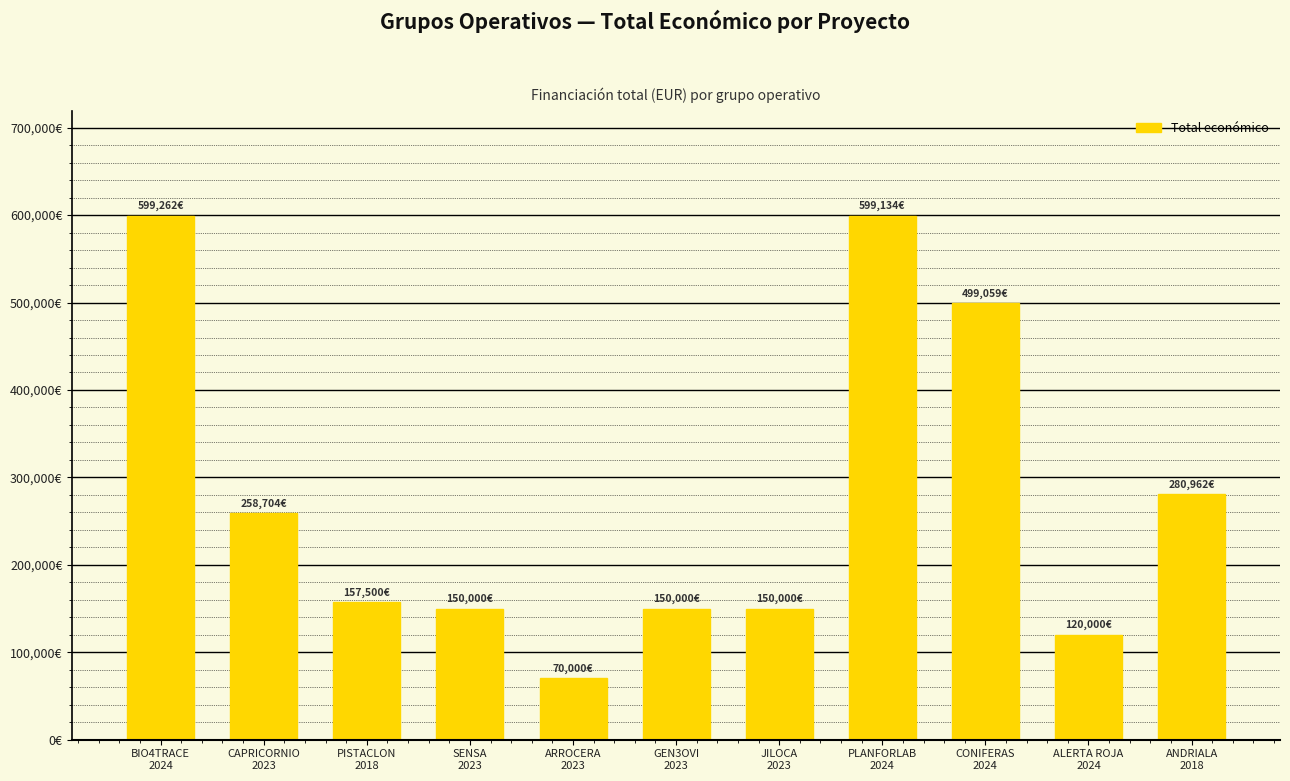

At which label is the value closest to 334631?

ANDRIALA
2018